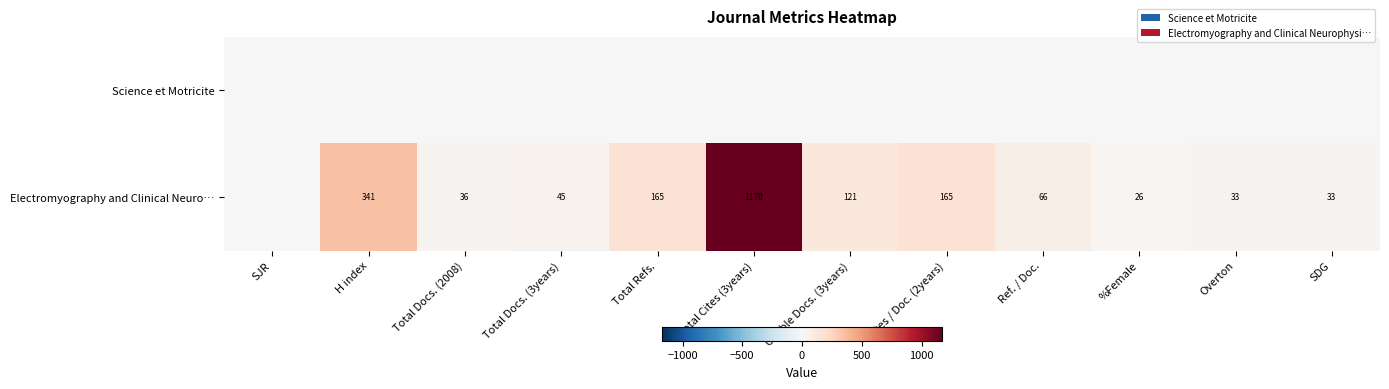

The value of Electromyography and Clinical Neuro… at Overton is 19. True or false?

False